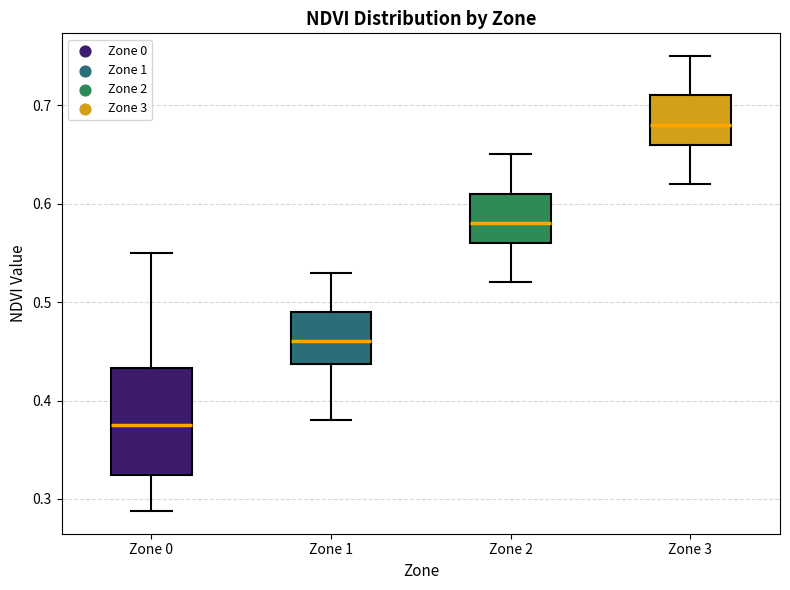

Which box is the tallest, from its lower edge to its upper edge?

Zone 0